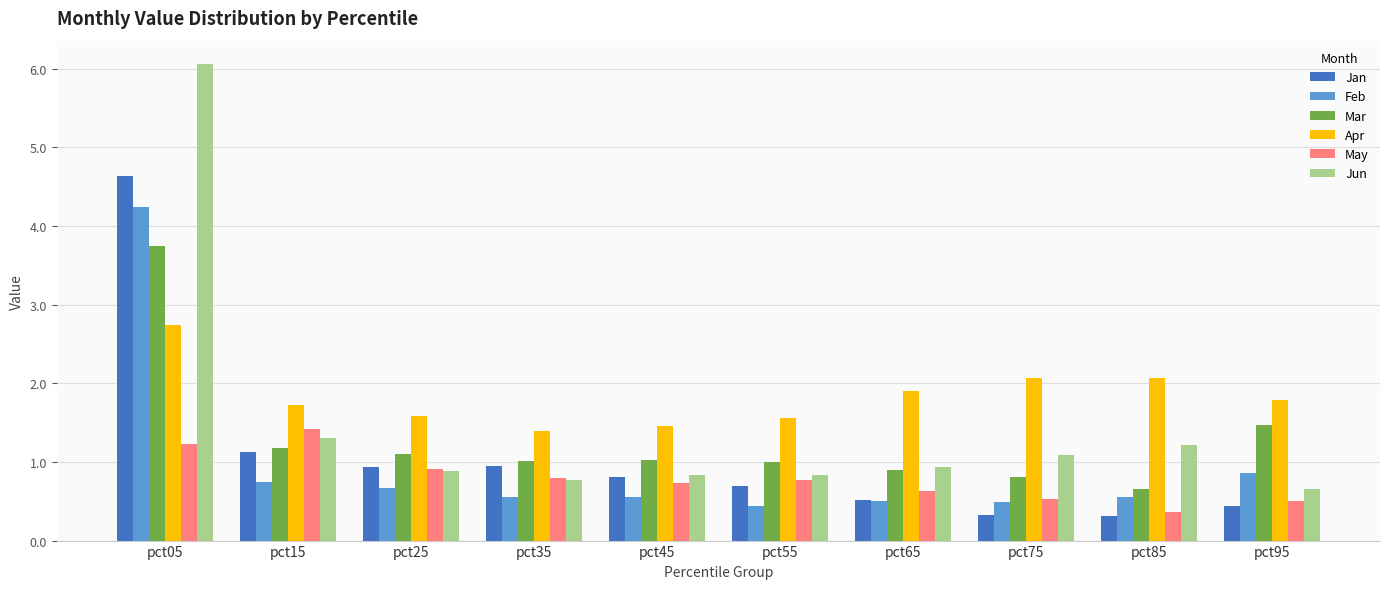

Reading left to right, list all the values displayed in this chart.

Jan: pct05=4.6	pct15=1.1	pct25=0.9	pct35=0.9	pct45=0.8	pct55=0.7	pct65=0.5	pct75=0.3	pct85=0.3	pct95=0.4
Feb: pct05=4.2	pct15=0.7	pct25=0.7	pct35=0.6	pct45=0.6	pct55=0.4	pct65=0.5	pct75=0.5	pct85=0.6	pct95=0.9
Mar: pct05=3.7	pct15=1.2	pct25=1.1	pct35=1.0	pct45=1.0	pct55=1.0	pct65=0.9	pct75=0.8	pct85=0.7	pct95=1.5
Apr: pct05=2.7	pct15=1.7	pct25=1.6	pct35=1.4	pct45=1.5	pct55=1.6	pct65=1.9	pct75=2.1	pct85=2.1	pct95=1.8
May: pct05=1.2	pct15=1.4	pct25=0.9	pct35=0.8	pct45=0.7	pct55=0.8	pct65=0.6	pct75=0.5	pct85=0.4	pct95=0.5
Jun: pct05=6.1	pct15=1.3	pct25=0.9	pct35=0.8	pct45=0.8	pct55=0.8	pct65=0.9	pct75=1.1	pct85=1.2	pct95=0.7